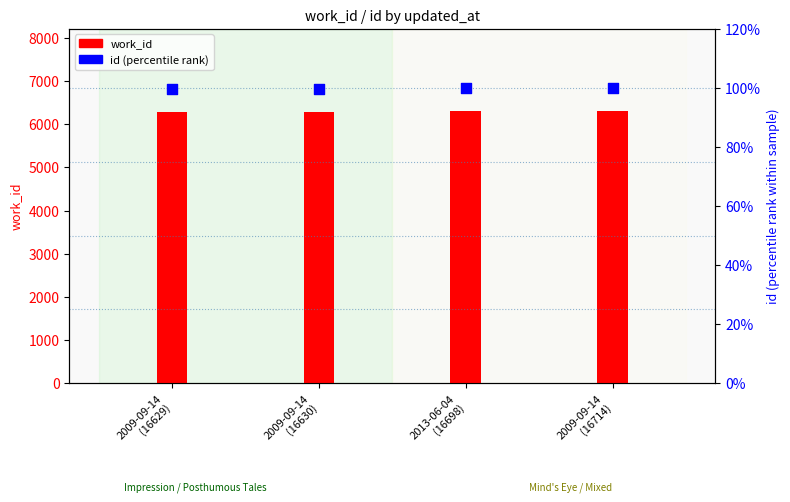

Which series has the largest total across all categories?

work_id